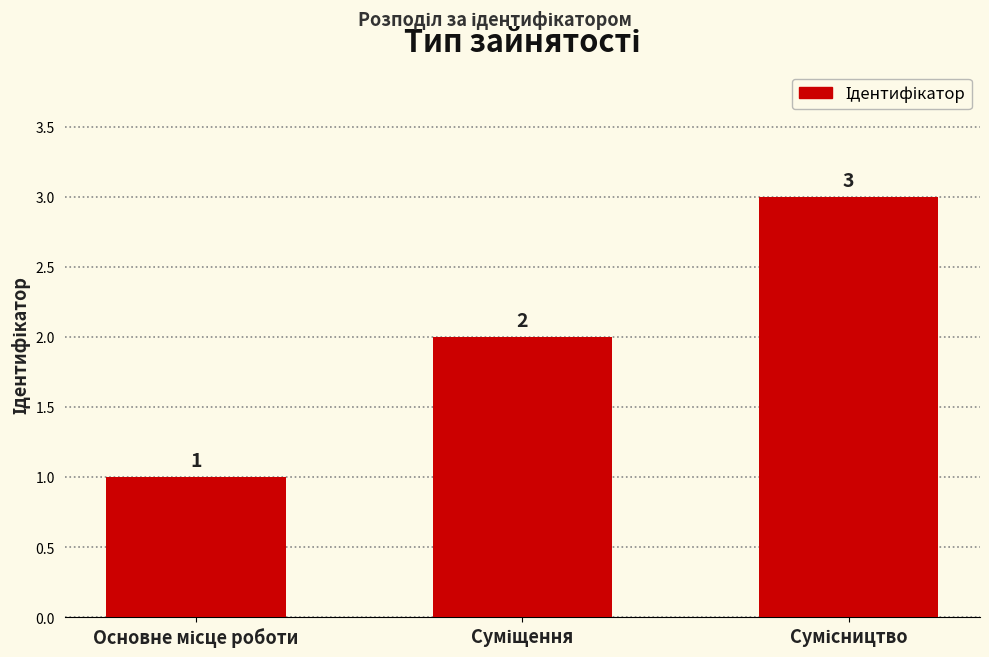

What is the smallest value displayed?

1